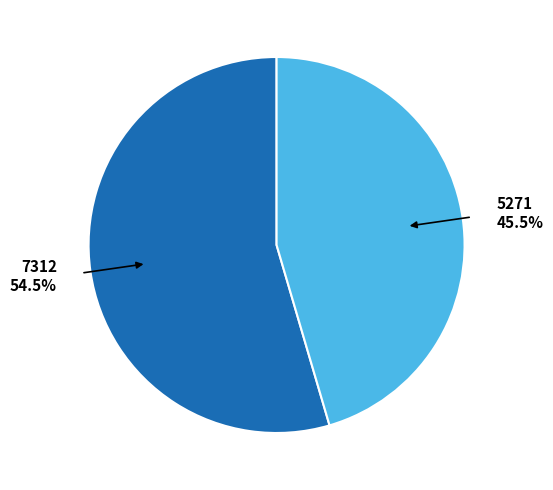

Does any single category account for the majority?

Yes